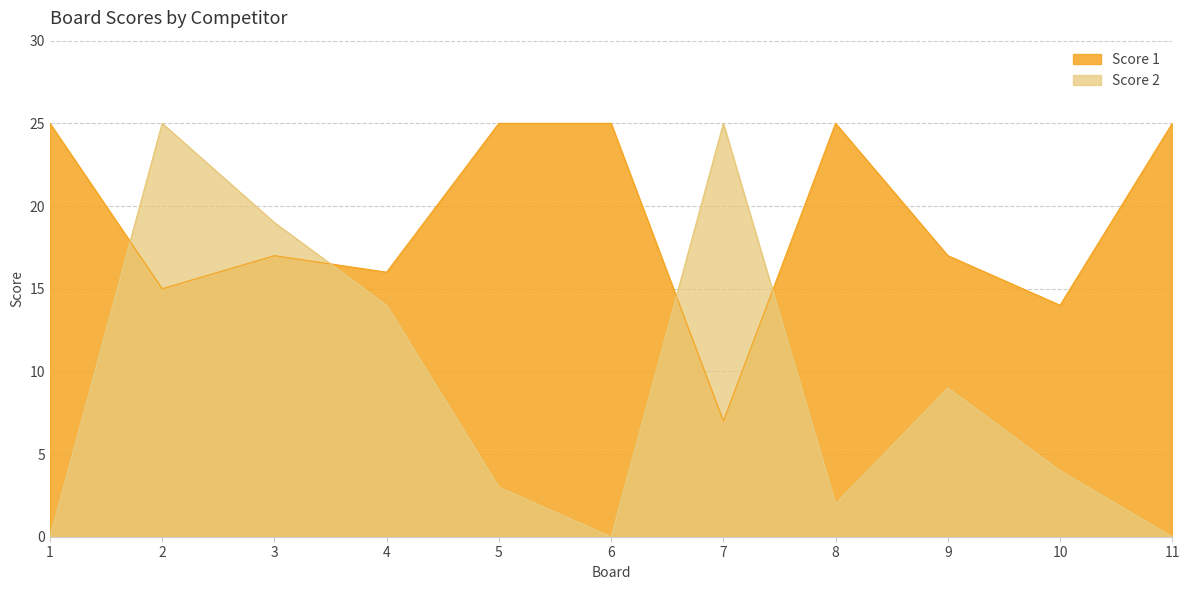

True or false: Score 1 has a value of 17 at 3.

True